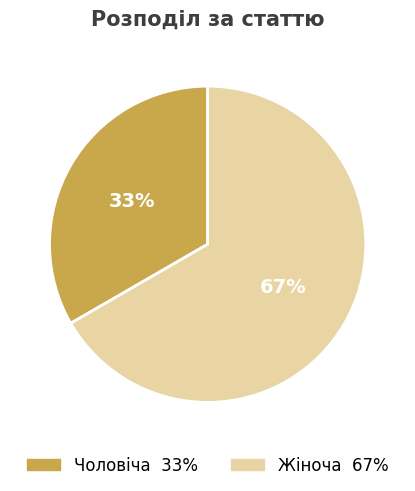

Which slice represents more than half of the pie?

Жіноча